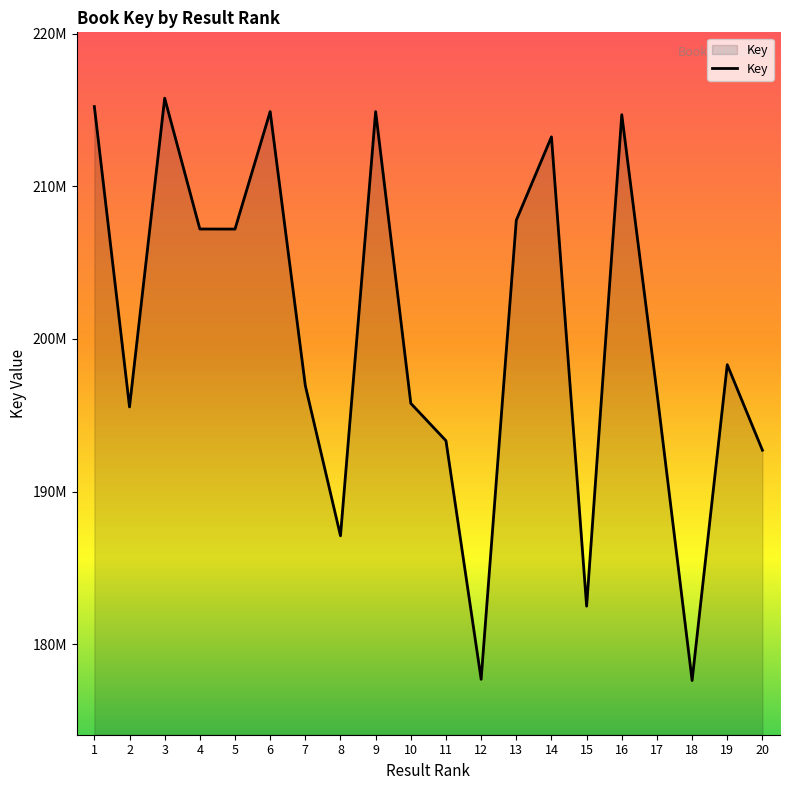

What is the approximate value at 13?

207772384